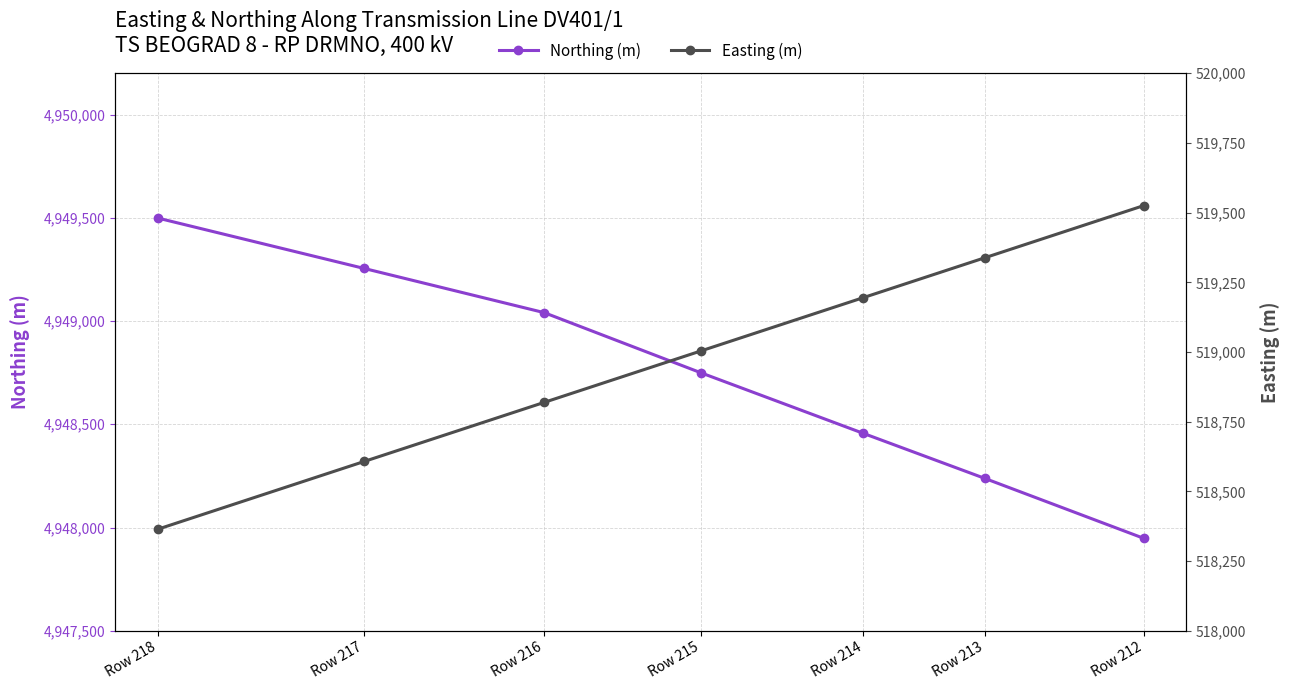

True or false: Northing (m) and Easting (m) cross at least once.

False